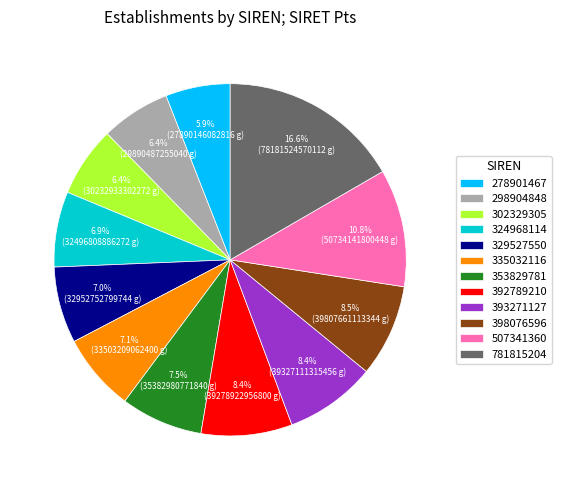

What is the ratio of the value at 329527550 to the value at 507341360?

0.6